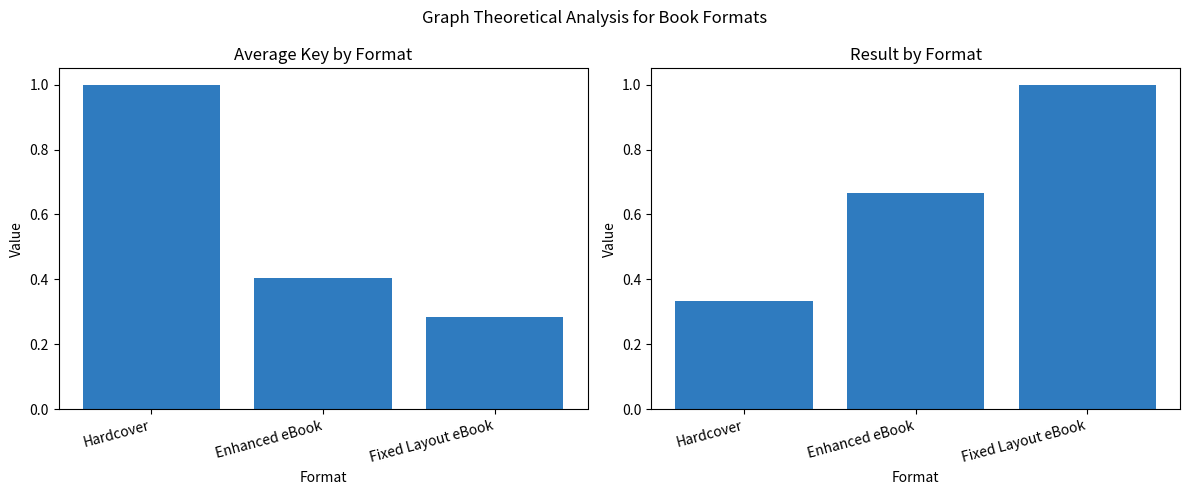

True or false: Result has a value of 0.3 at Hardcover.

True